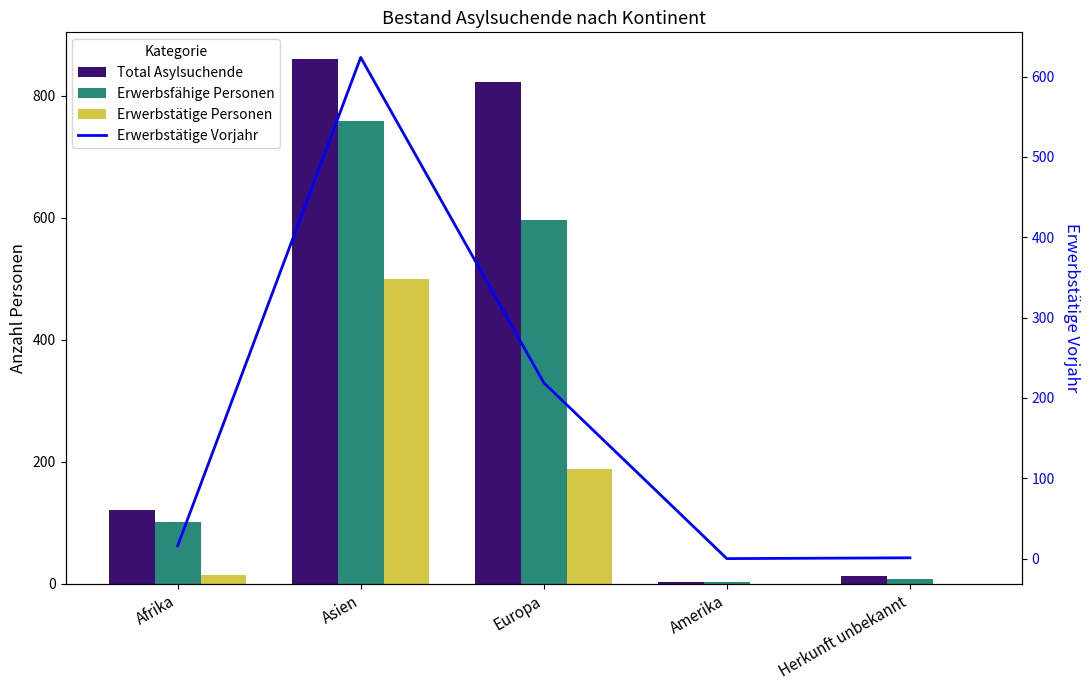

Is it true that Erwerbsfähige Personen equals 1 at Amerika?

False